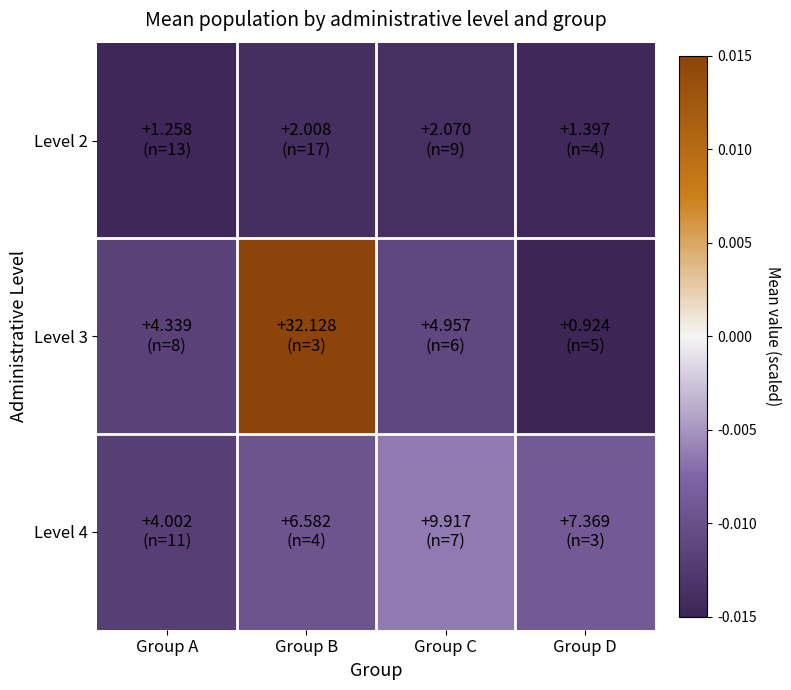

Rank the series by their average value, from highest to lowest.

Level 3, Level 4, Level 2